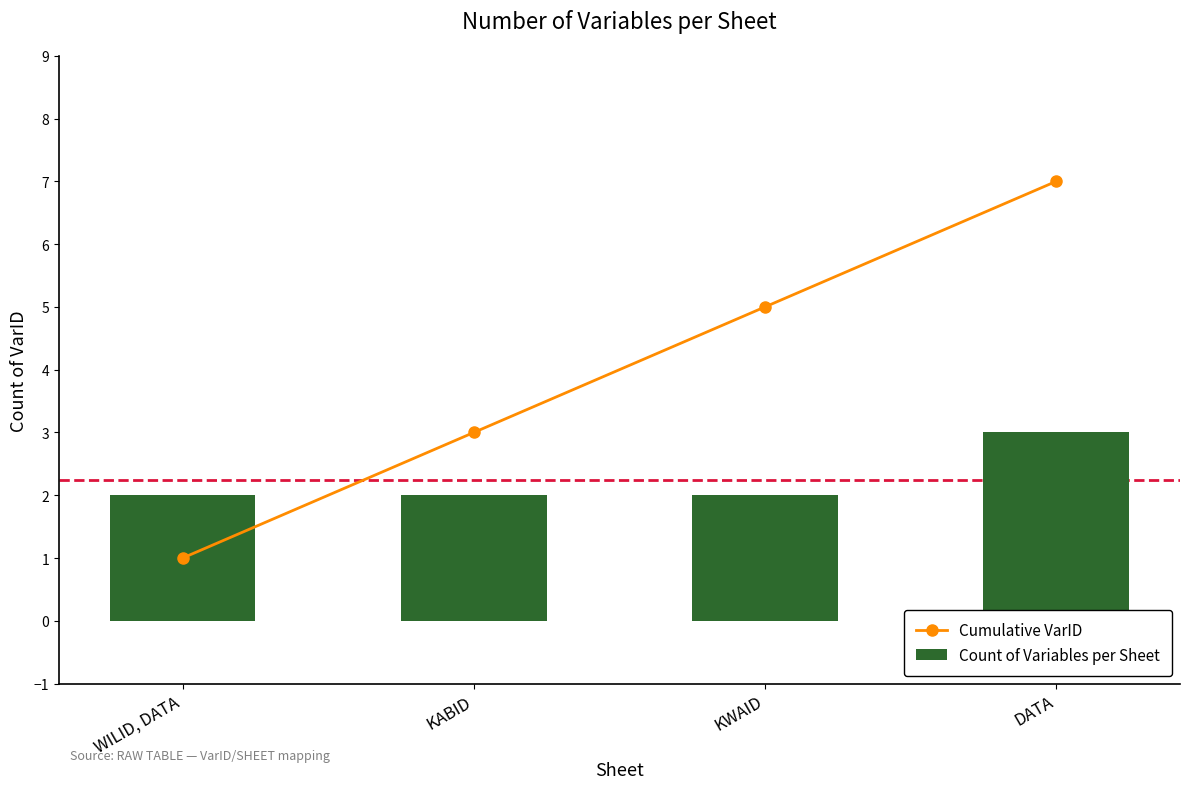

How many values in the Count of Variables per Sheet series exceed 2?

1